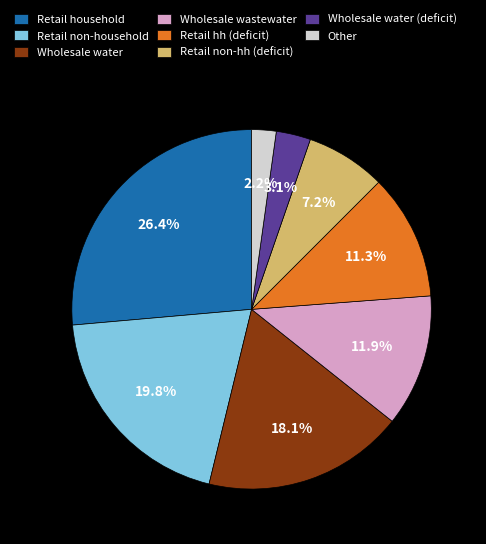

To the nearest percent, what is the difference between the Retail non-household and Wholesale water slice percentages?

2%